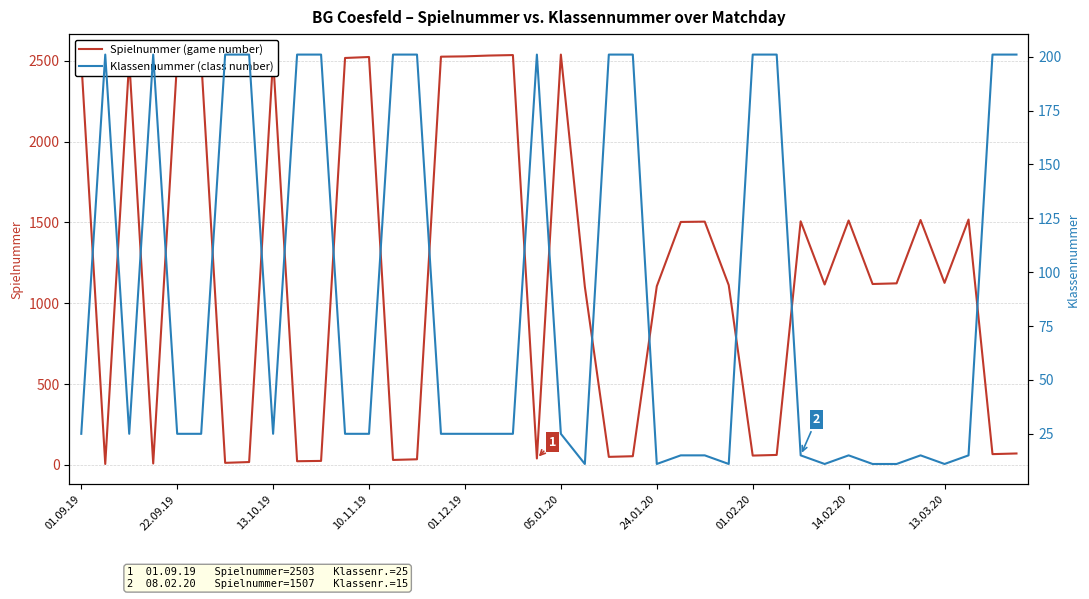

Is the value of Klassennummer (class number) at 29 greater than the value of Spielnummer (game number) at 35?

No